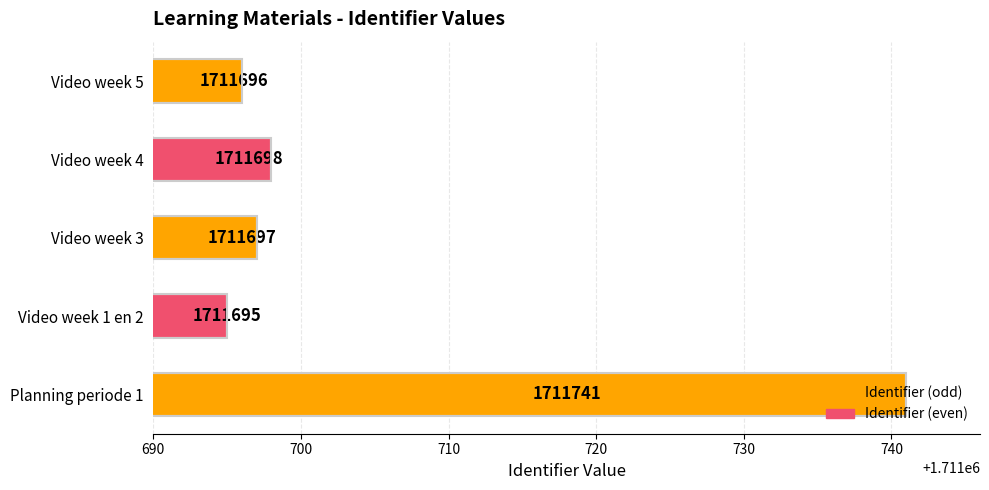

What is the sum of all values?

8558527